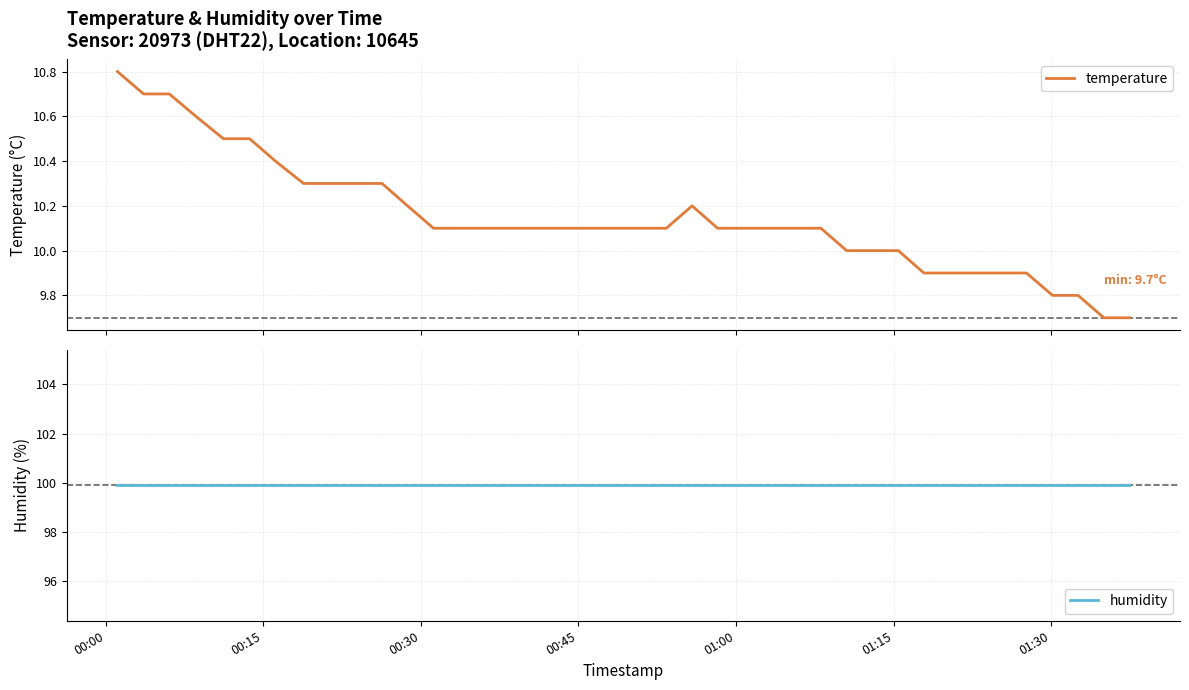

What is the highest value of the humidity series?

99.9